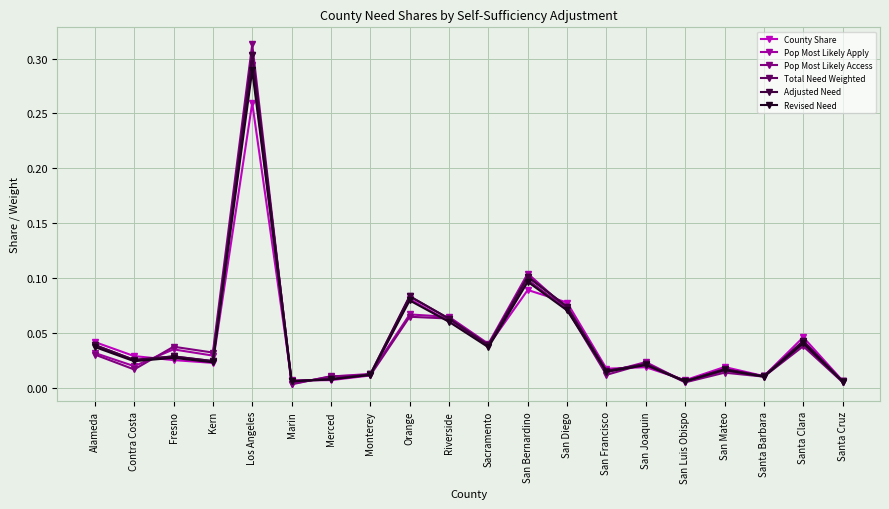

Rank the categories by Total Need Weighted value from highest to lowest.

Los Angeles, San Bernardino, Orange, San Diego, Riverside, Santa Clara, Alameda, Sacramento, Fresno, Contra Costa, Kern, San Joaquin, San Mateo, San Francisco, Monterey, Santa Barbara, Merced, Marin, San Luis Obispo, Santa Cruz